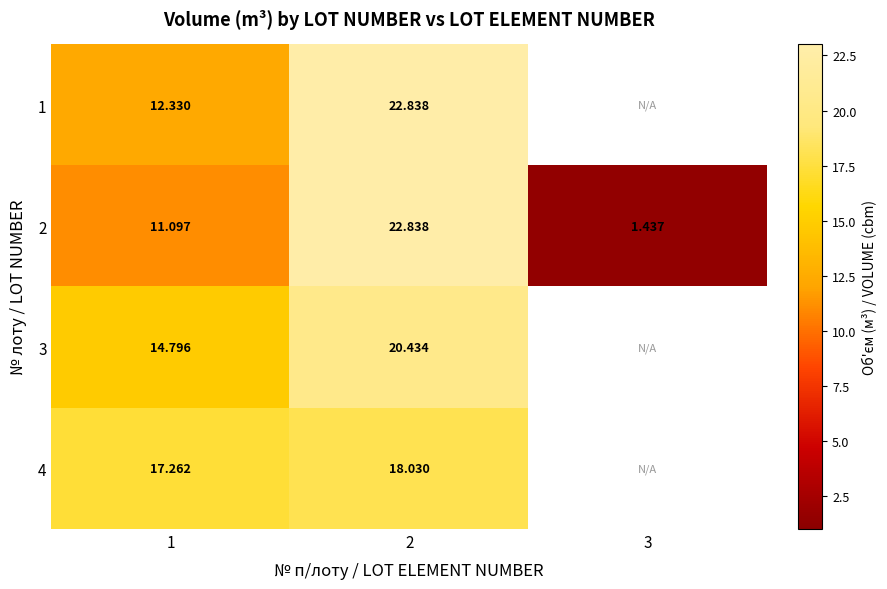

At how many categories does at least one series exceed 17?

2